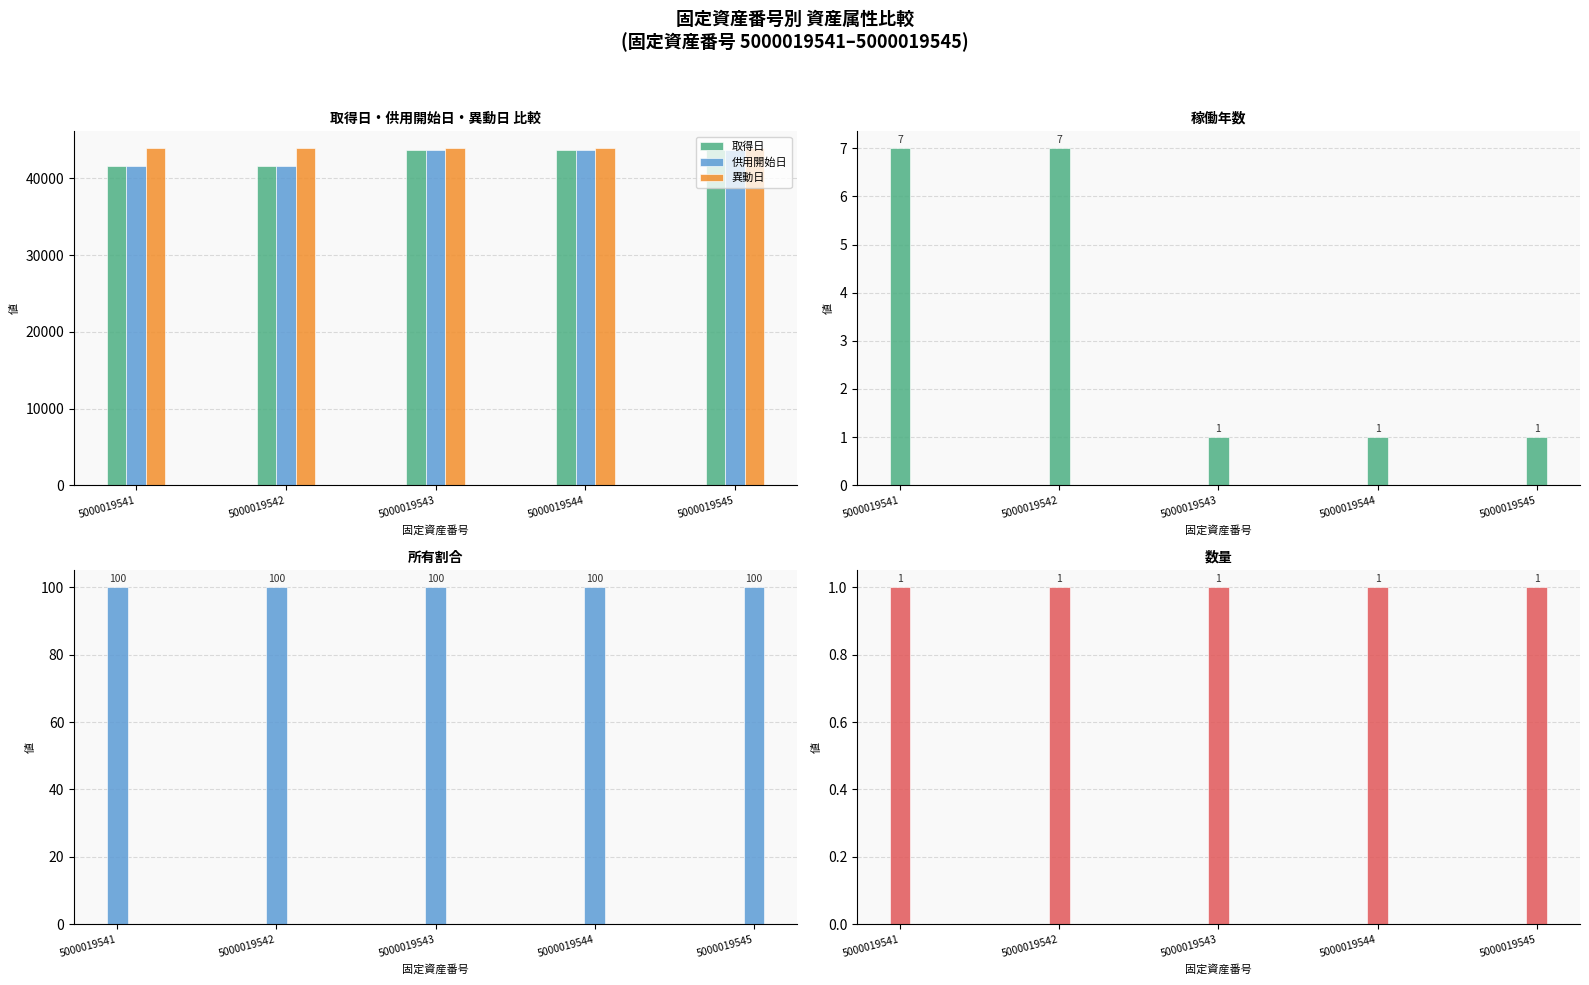

Are the bars grouped side by side (vs. stacked)?

Yes